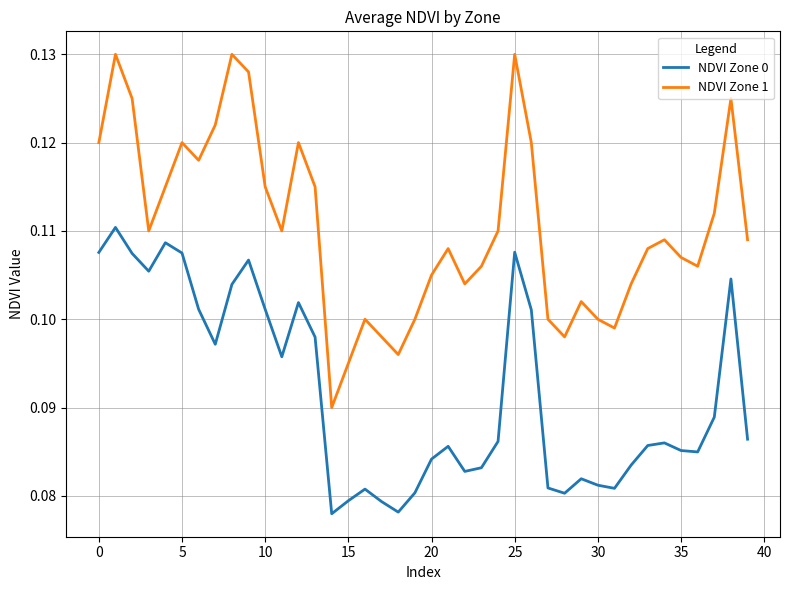

Which series has the largest range (max minus min)?

NDVI Zone 1